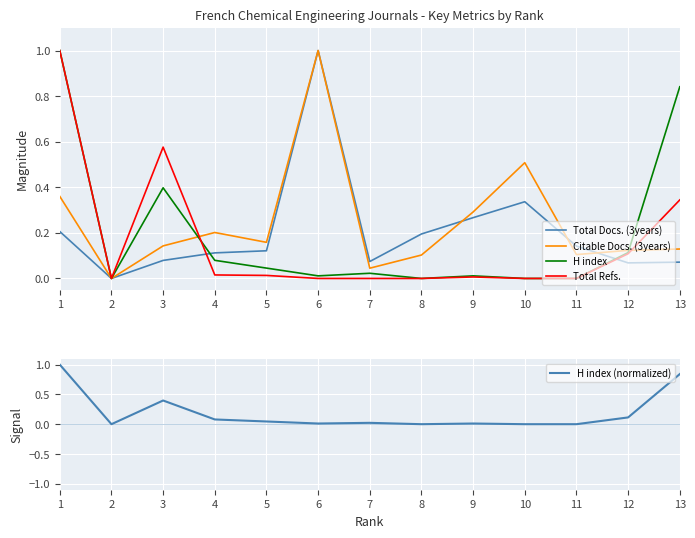

How many positive values does the Citable Docs. (3years) series have?

12